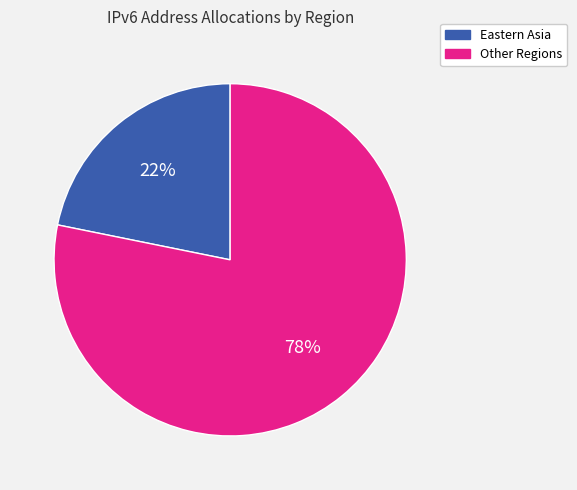

Is there any slice that represents more than half of the pie?

Yes